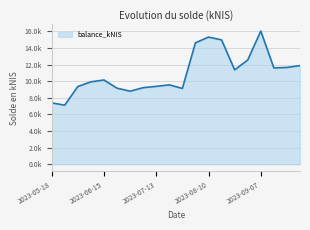

Does the chart display data point markers on the line(s)?

No